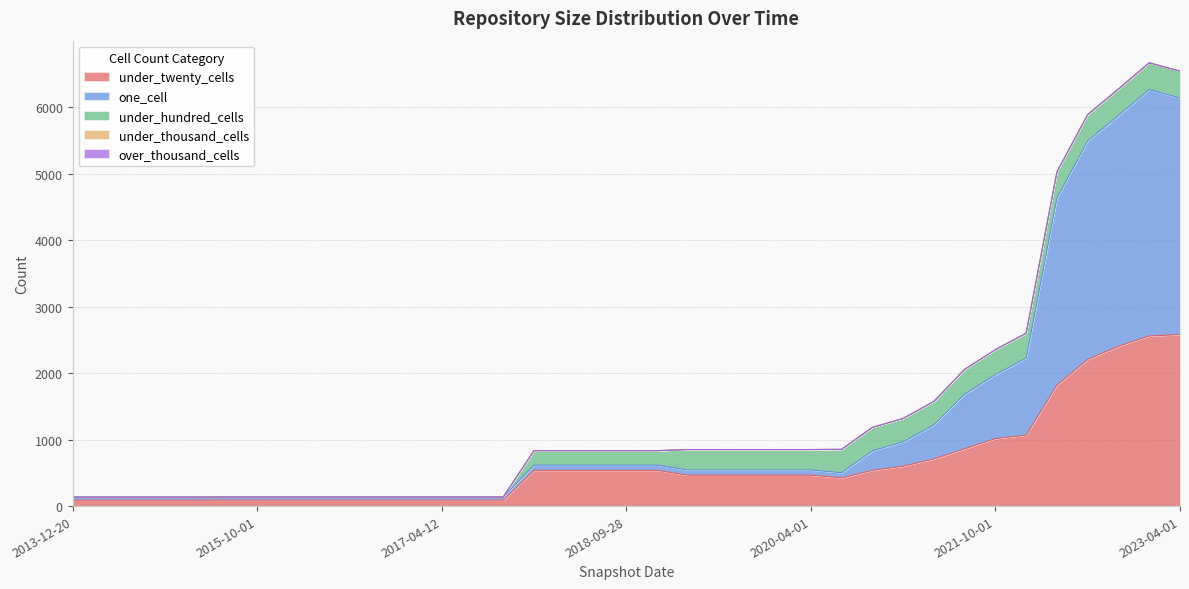

How many data points does each series have?

37